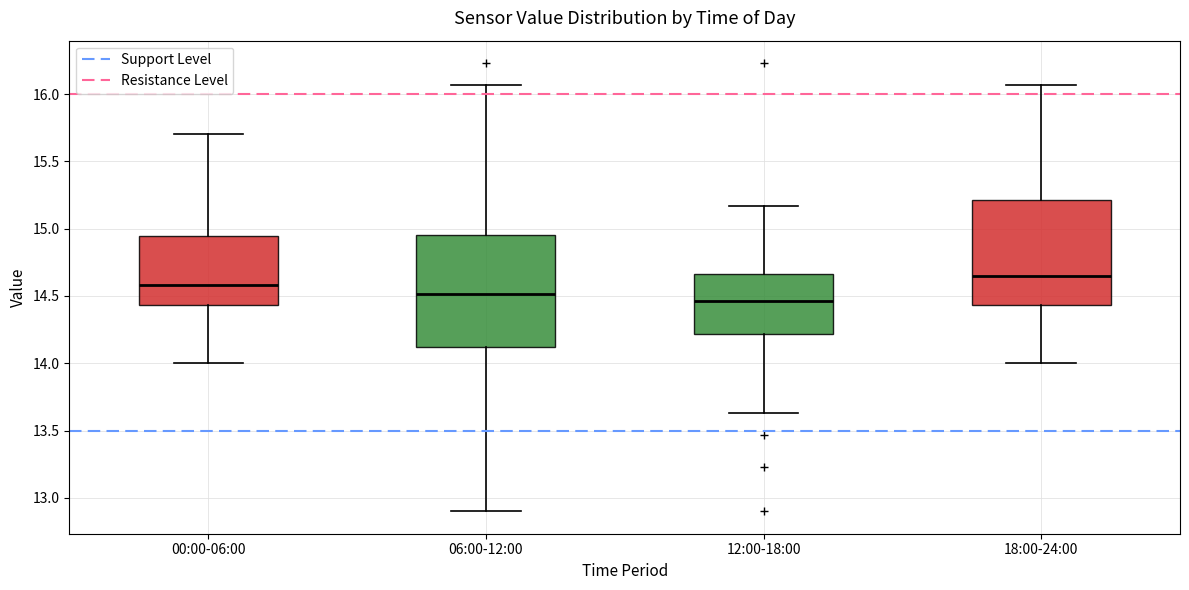

Which box's median line is the lowest?

12:00-18:00